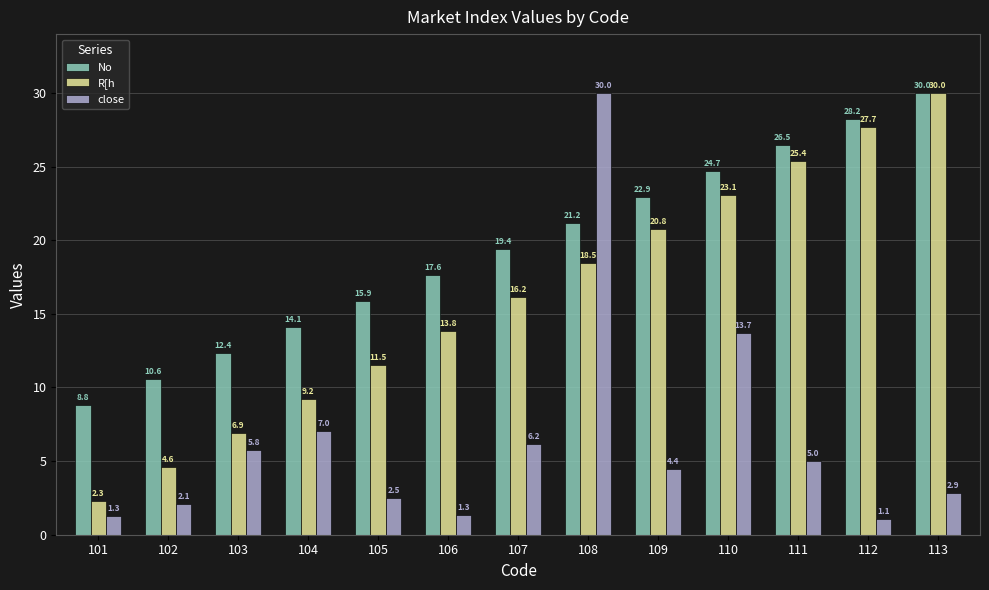

Reading left to right, transcribe all the data shown in this chart.

No: 8.8	10.6	12.4	14.1	15.9	17.6	19.4	21.2	22.9	24.7	26.5	28.2	30.0
R[h: 2.3	4.6	6.9	9.2	11.5	13.8	16.2	18.5	20.8	23.1	25.4	27.7	30.0
close: 1.3	2.1	5.8	7.0	2.5	1.3	6.2	30.0	4.4	13.7	5.0	1.1	2.9